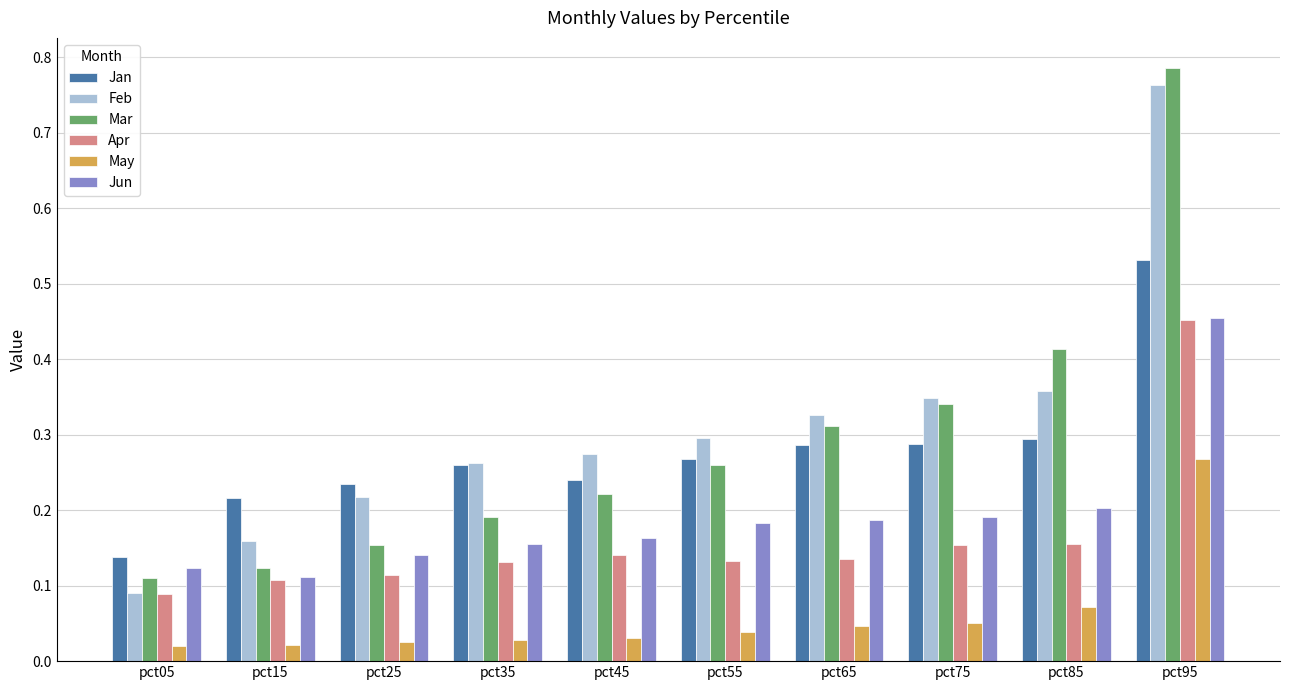

Which series has the widest spread of values?

Mar